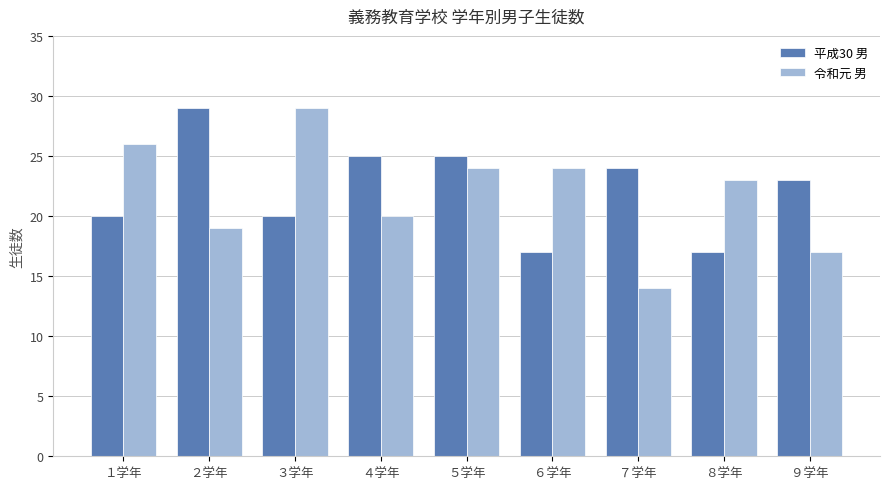

Is the value of 平成30 男 at ７学年 greater than the value of 令和元 男 at ７学年?

Yes